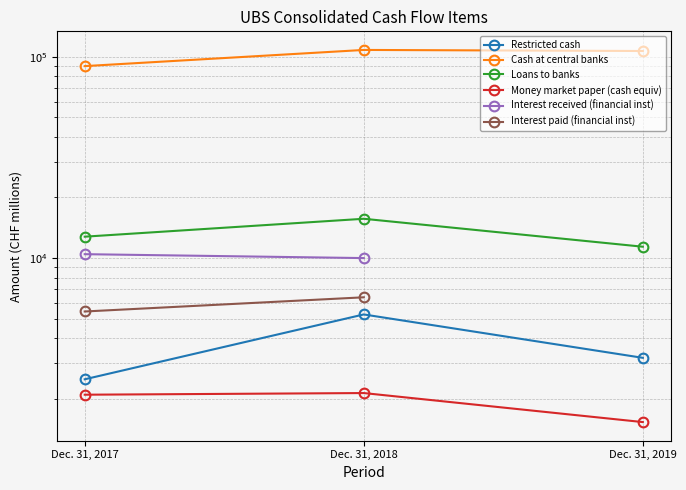

What is the value of the Interest received (financial inst) point at the 1st from the left?

10455.0